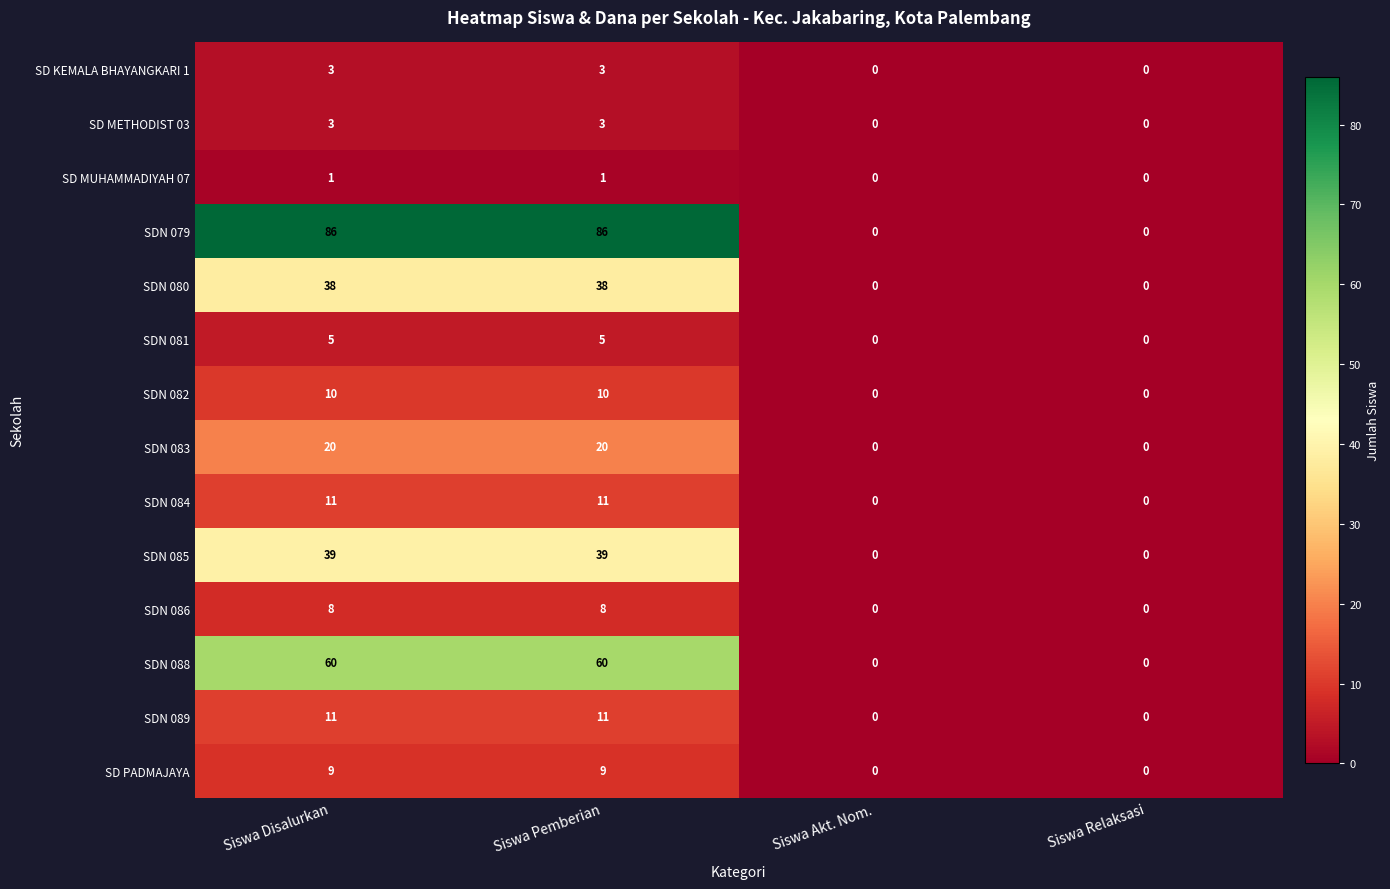

What is the difference between the maximum and second lowest values in the SDN 082 series?

10